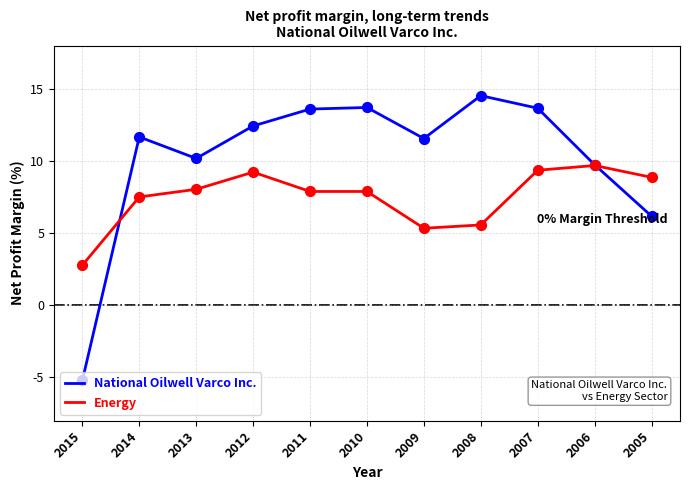

What is the difference between the highest and lowest values at 2014?

4.2